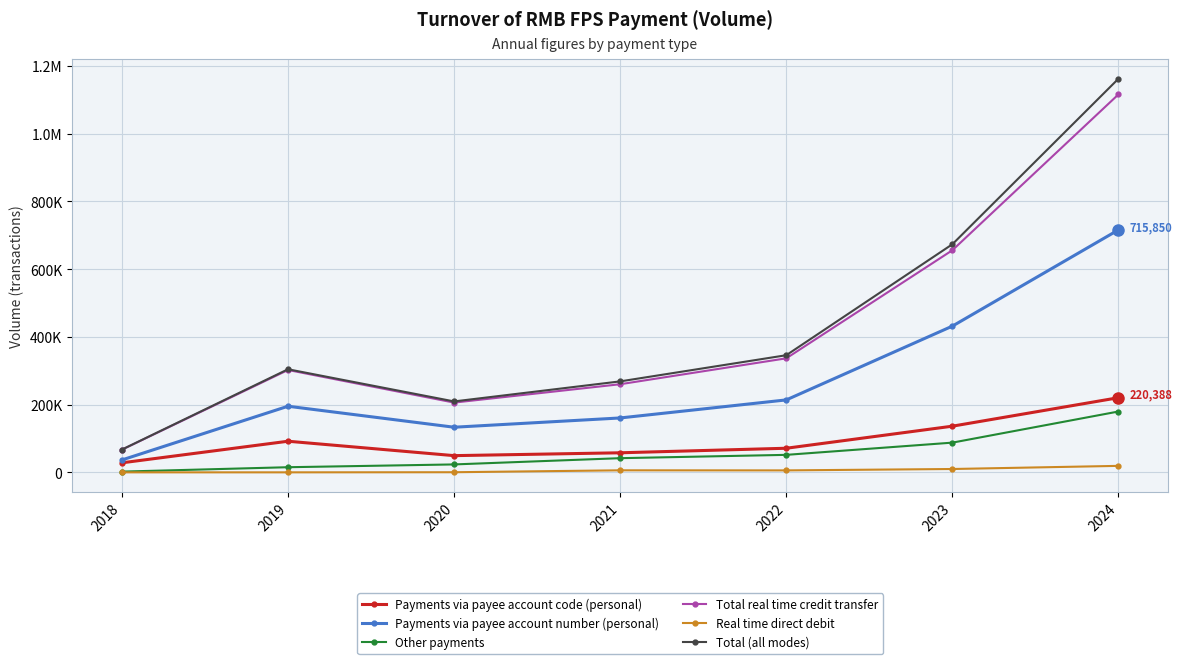

Is it true that Total (all modes) equals 304339 at 2019?

True